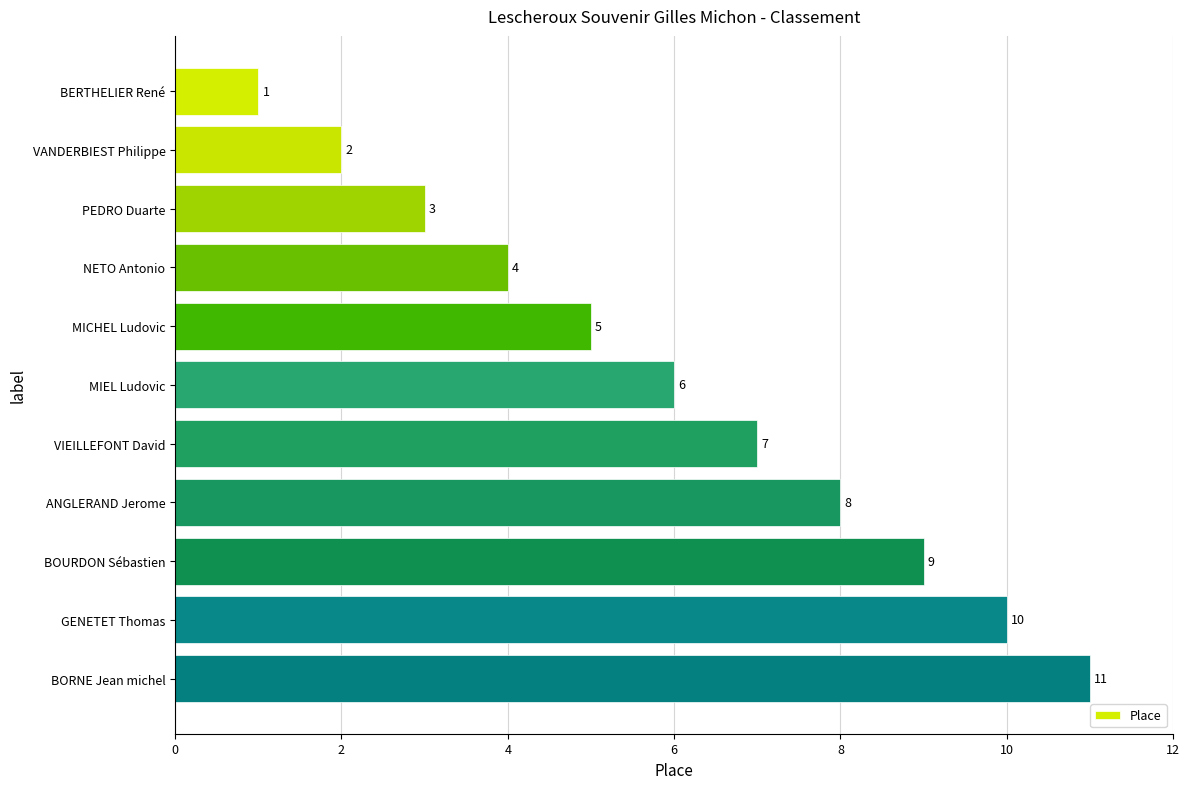

What is the label of the 7th bar from the top?

VIEILLEFONT David